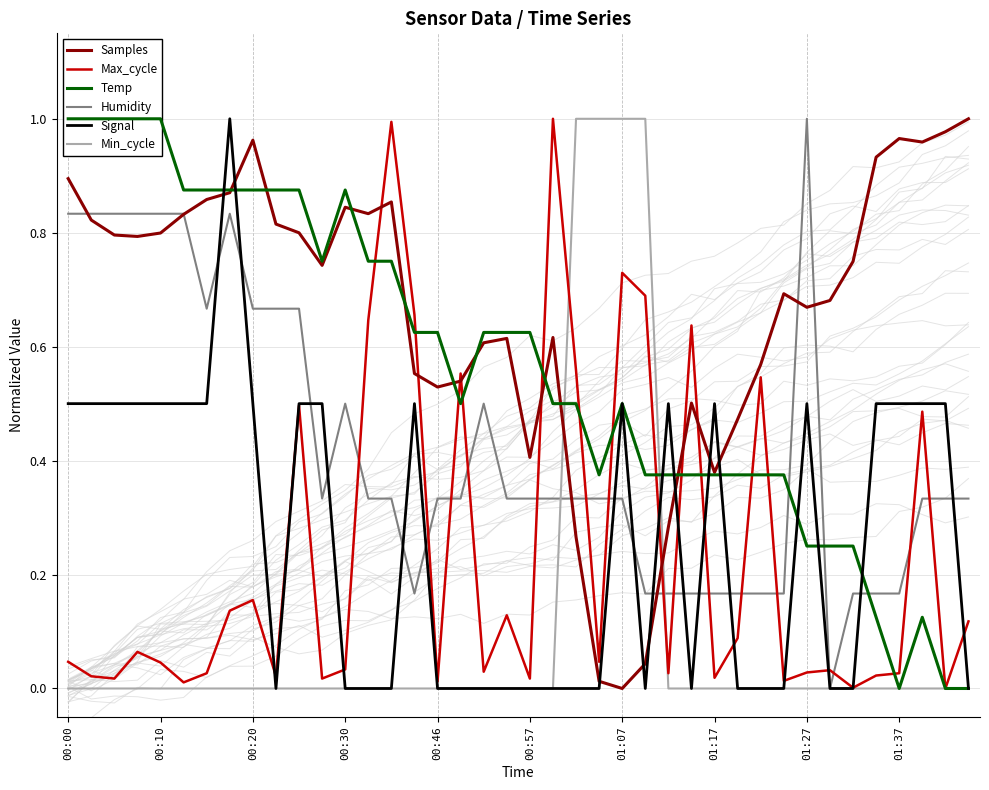

What is the label of the 19th point from the right?

21